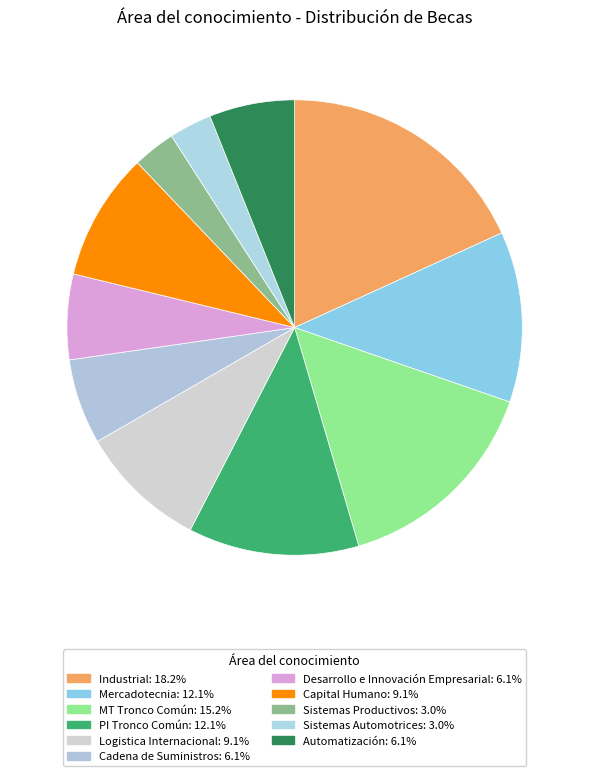

Which slice is the largest?

Industrial